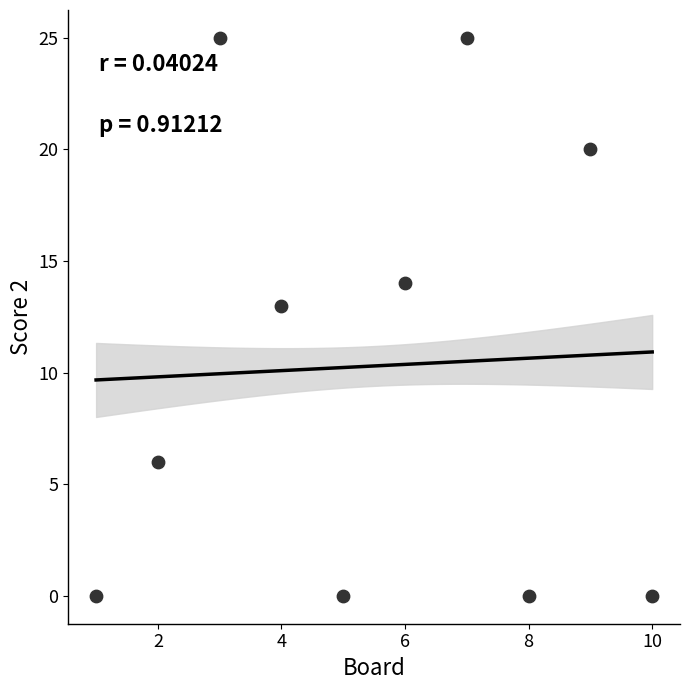

What is the average Y value?

10